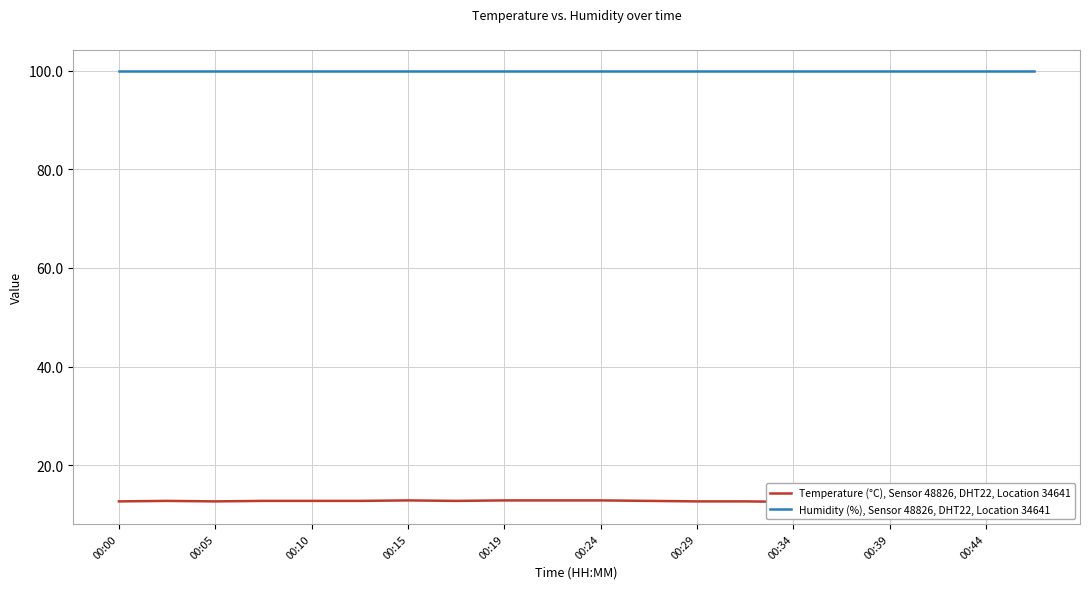

True or false: Temperature (°C), Sensor 48826, DHT22, Location 34641 and Humidity (%), Sensor 48826, DHT22, Location 34641 cross at least once.

False